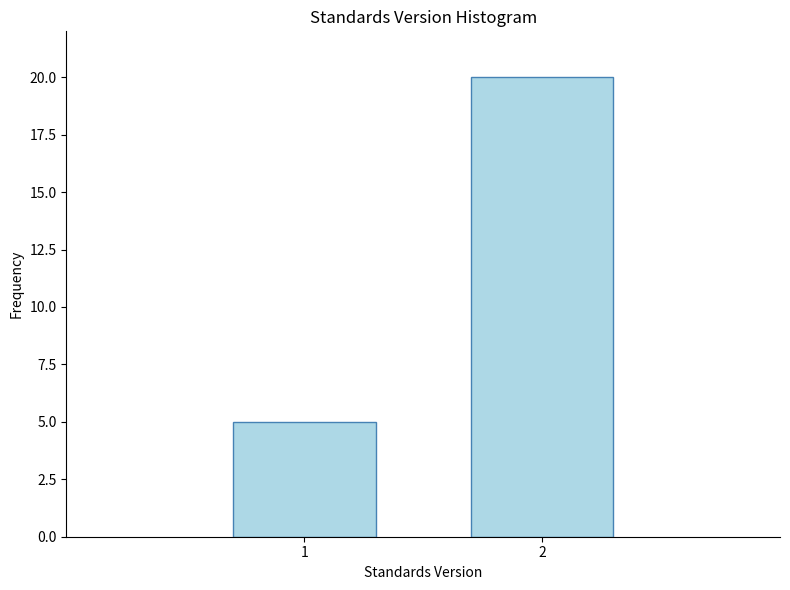

Reading left to right, list all the values displayed in this chart.

1=5	2=20